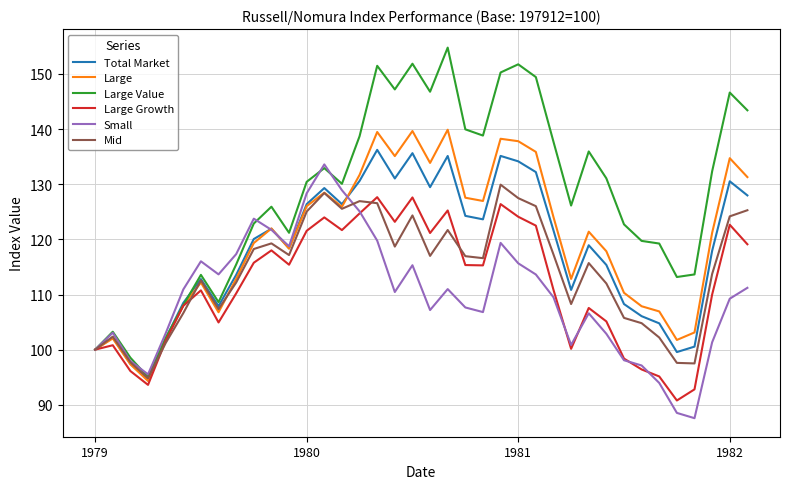

Which series has the largest range (max minus min)?

Large Value